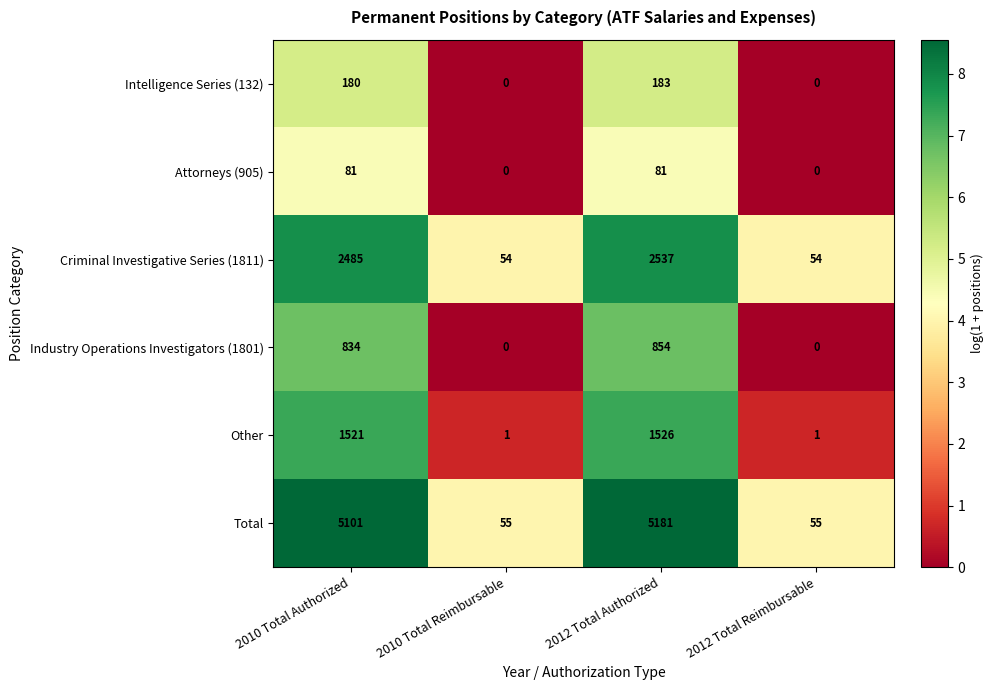

Rank the series at 2010 Total Authorized from highest to lowest value.

Total, Criminal Investigative Series (1811), Other, Industry Operations Investigators (1801), Intelligence Series (132), Attorneys (905)